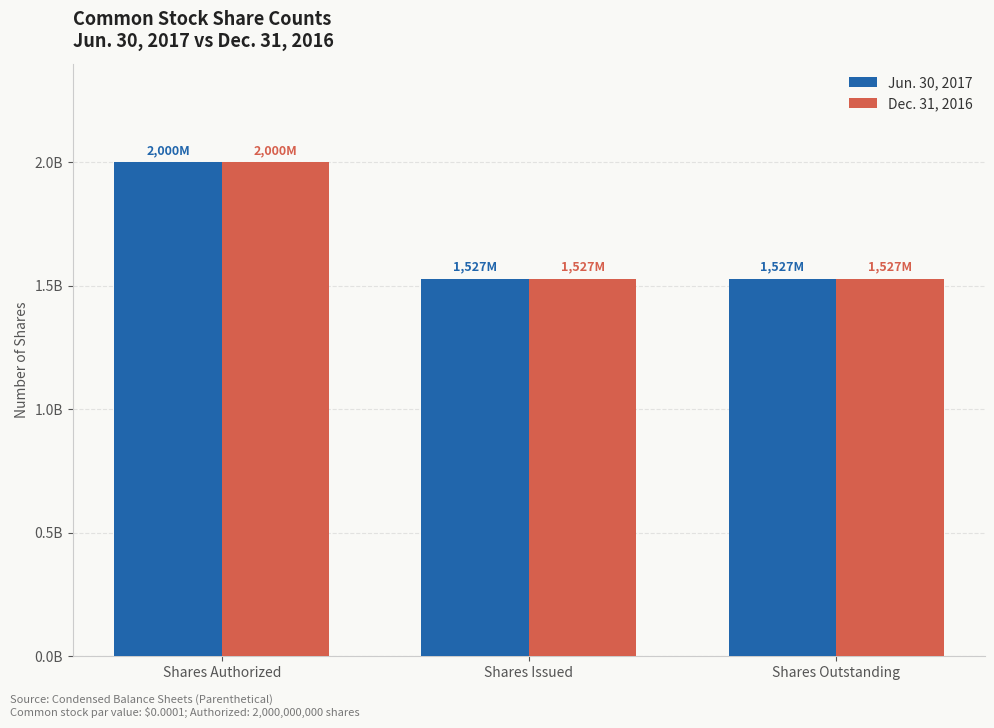

At which category is the sum across all series the highest?

Shares Authorized